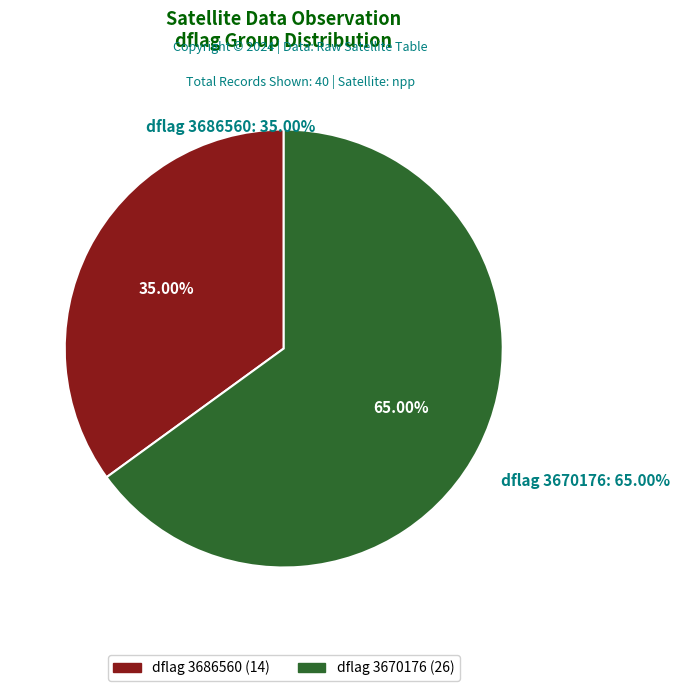

To the nearest percent, what is the combined percentage of 3670176 and 3686560?

100%